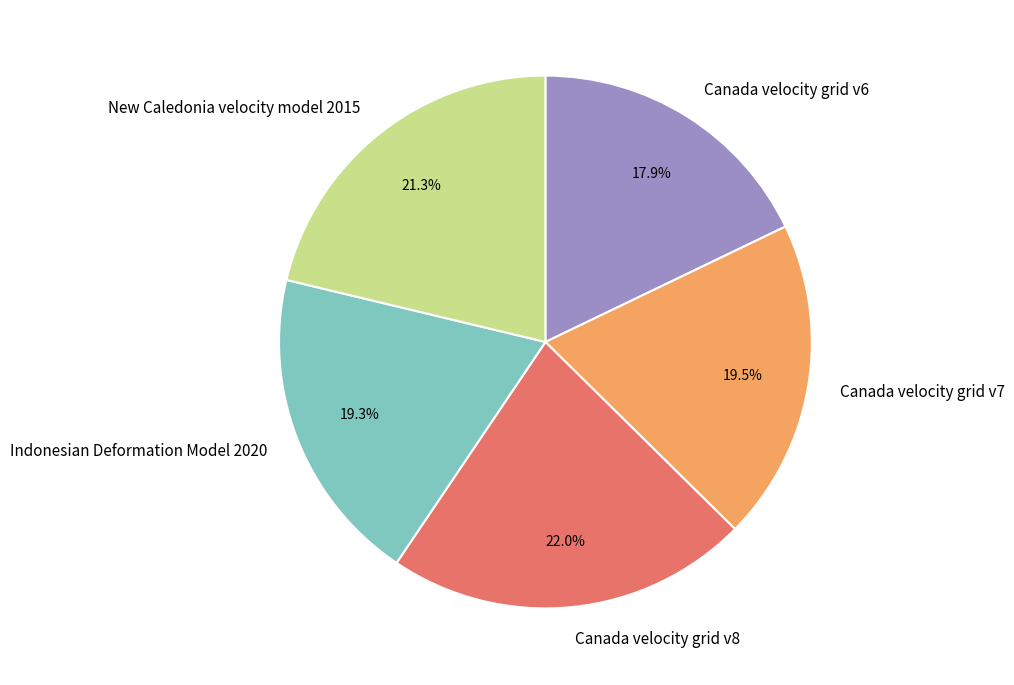

The New Caledonia velocity model 2015 slice represents 9% of the pie. True or false?

False